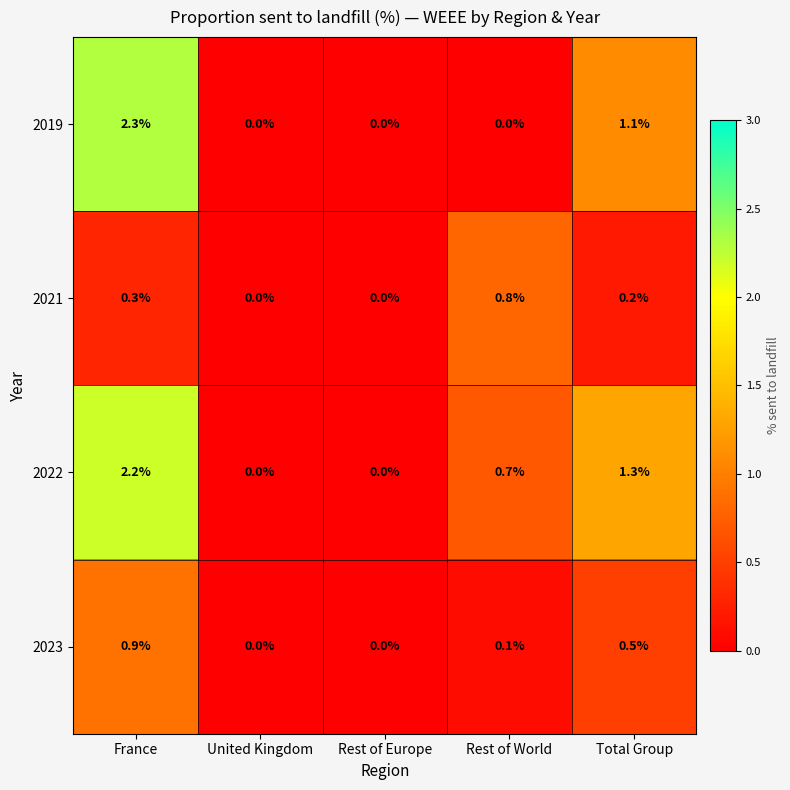

Which series has the widest spread of values?

2019